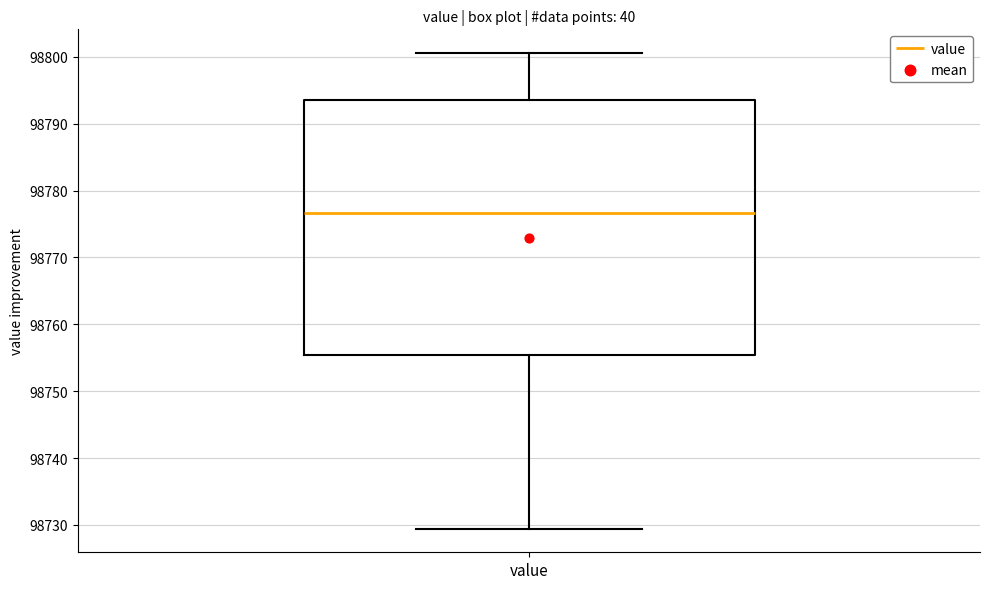

Where is the lower edge of the box for value on the y-axis? The values are not printed on the chart, so give them approximately, as read against the axis.

98755